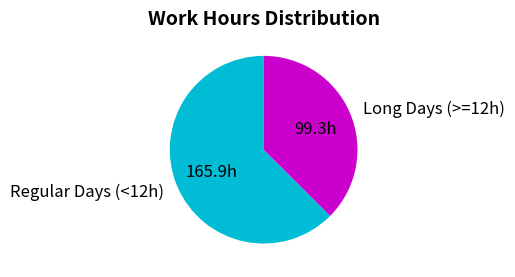

Combined, do Long Days (>=12h) and Regular Days (<12h) account for over 50%?

Yes